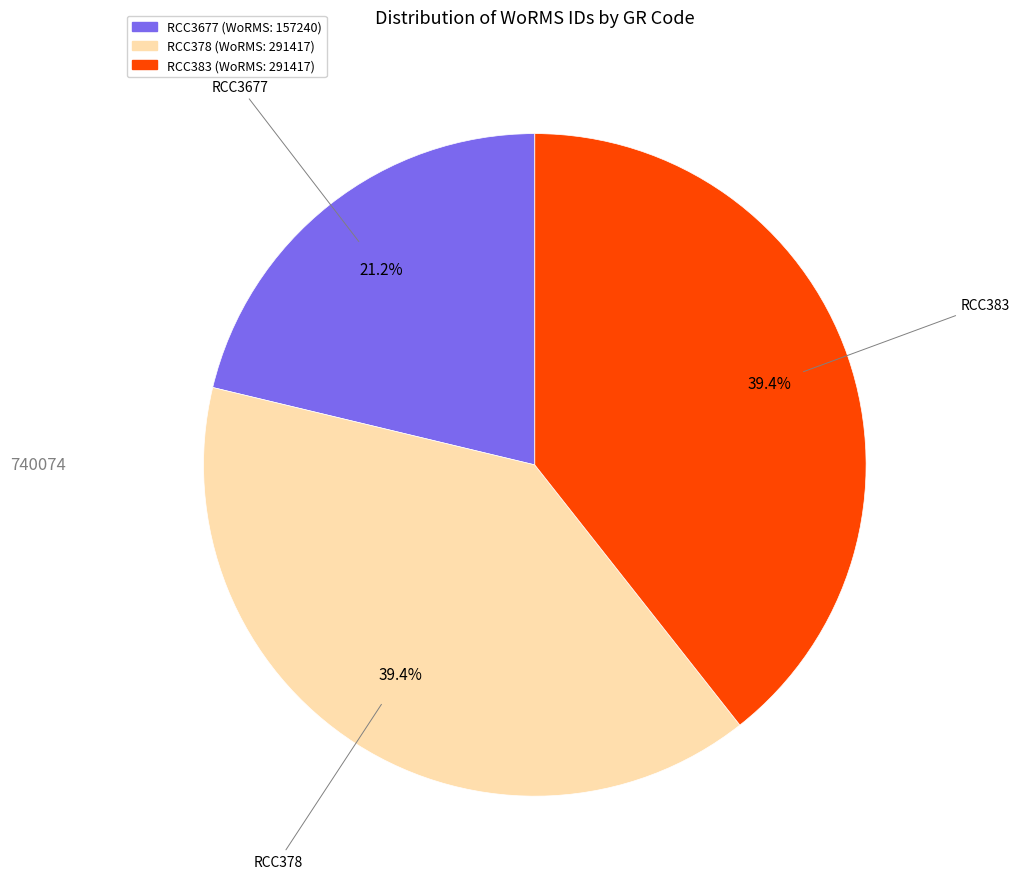

What portion of the pie excludes RCC383?

60.6%